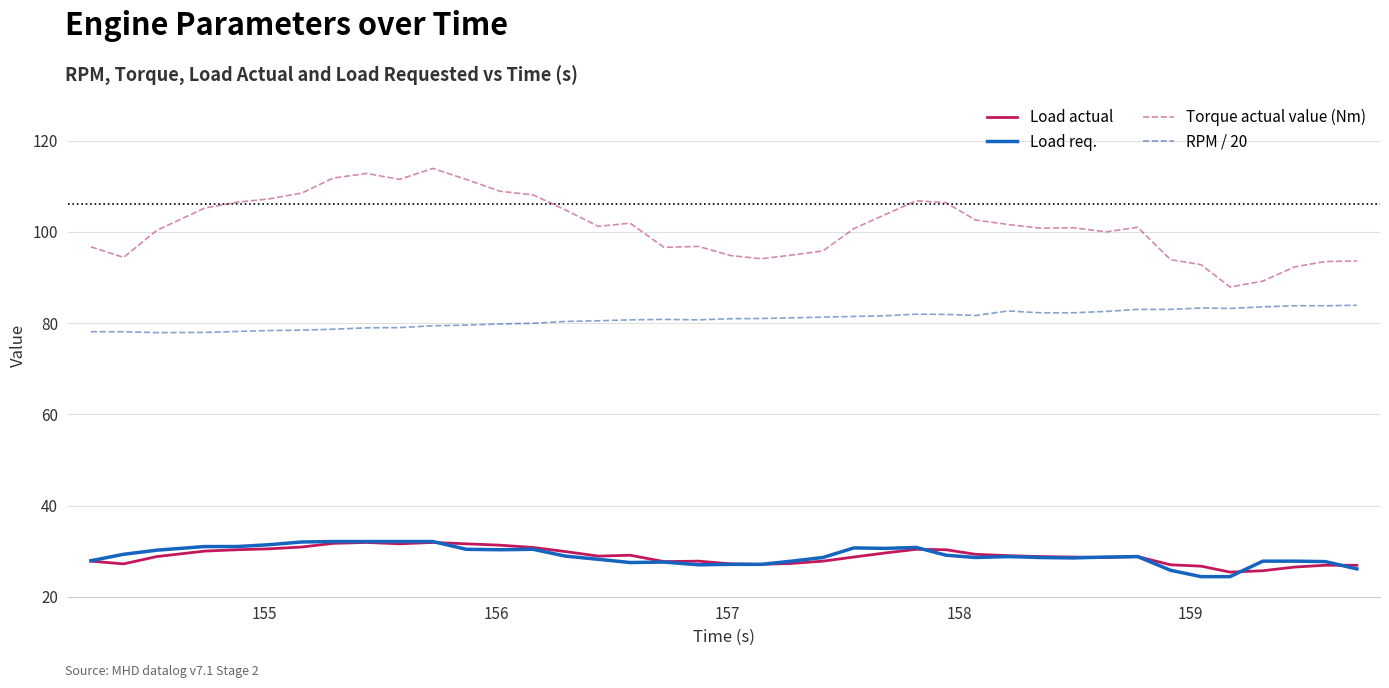

Is this an area chart (filled region under the line)?

No